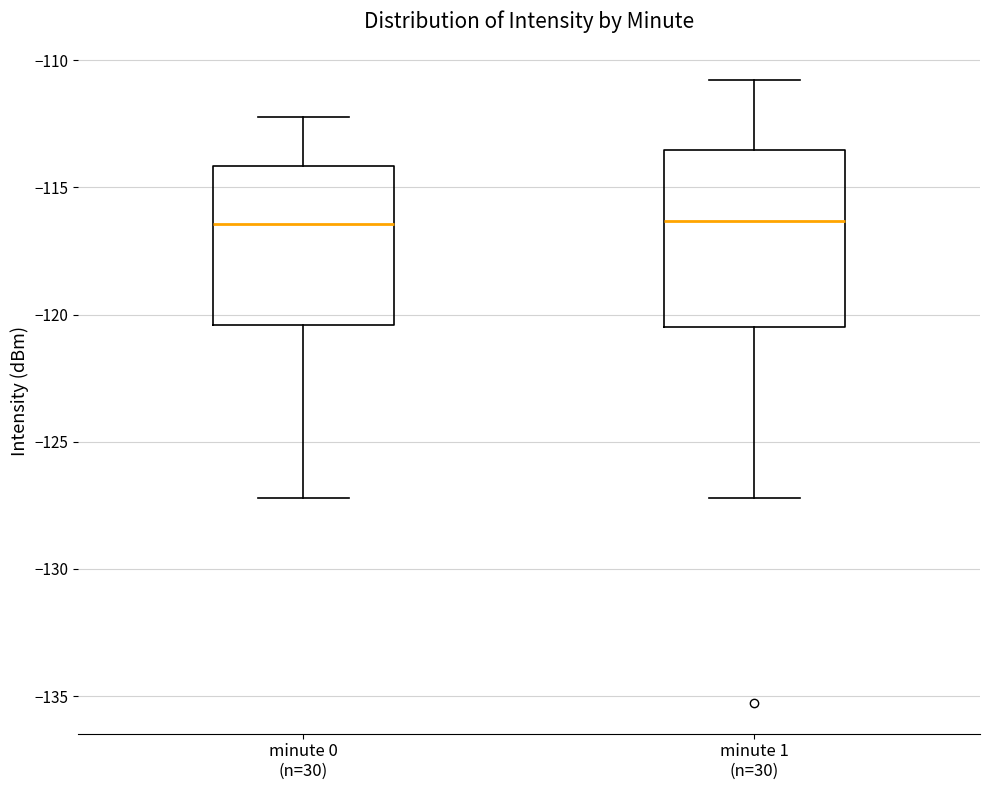

Reading left to right, transcribe this box plot: for each box, give where its median line is, the range the box spans, and where its two whiskers end, as read against the y-axis. The values are not printed on the chart, so give them approximately, as read against the axis.

minute 0 (n=30): median -116.5, box -120.5 to -114.0, whiskers -127.0 to -112.0
minute 1 (n=30): median -116.5, box -120.5 to -113.5, whiskers -127.0 to -111.0